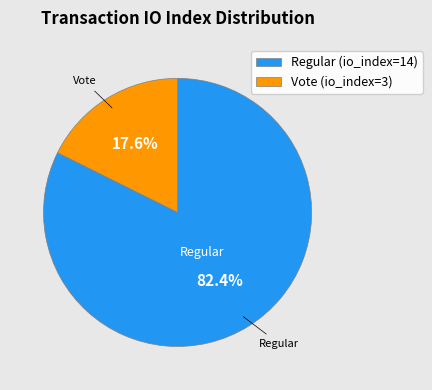

Rank the categories by value from lowest to highest.

Vote (io_index=3), Regular (io_index=14)